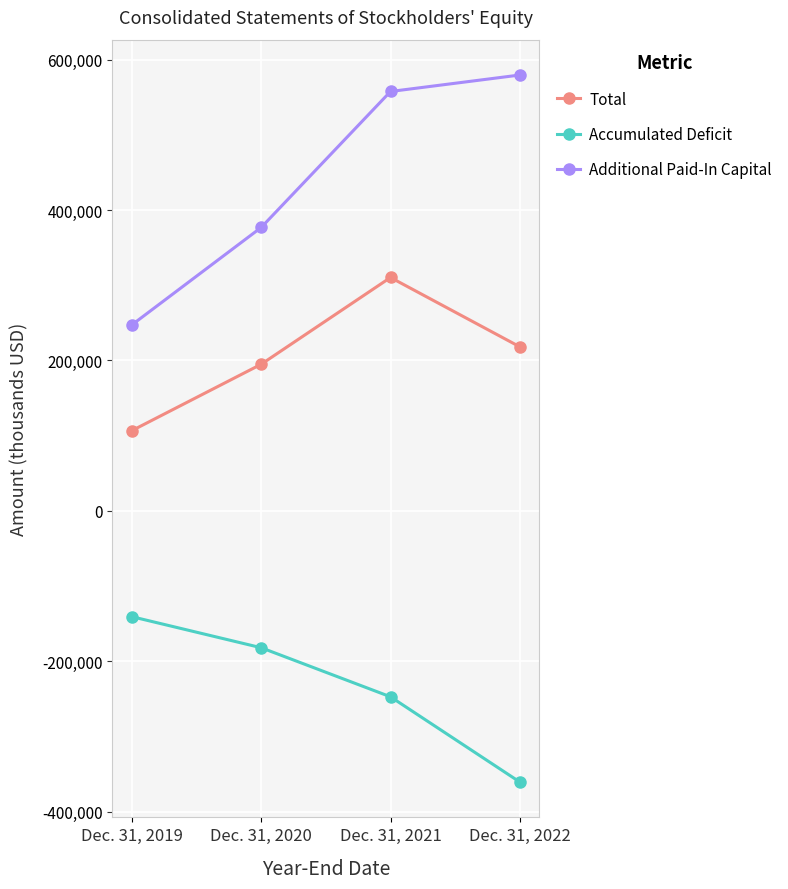

True or false: Accumulated Deficit and Total cross at least once.

False